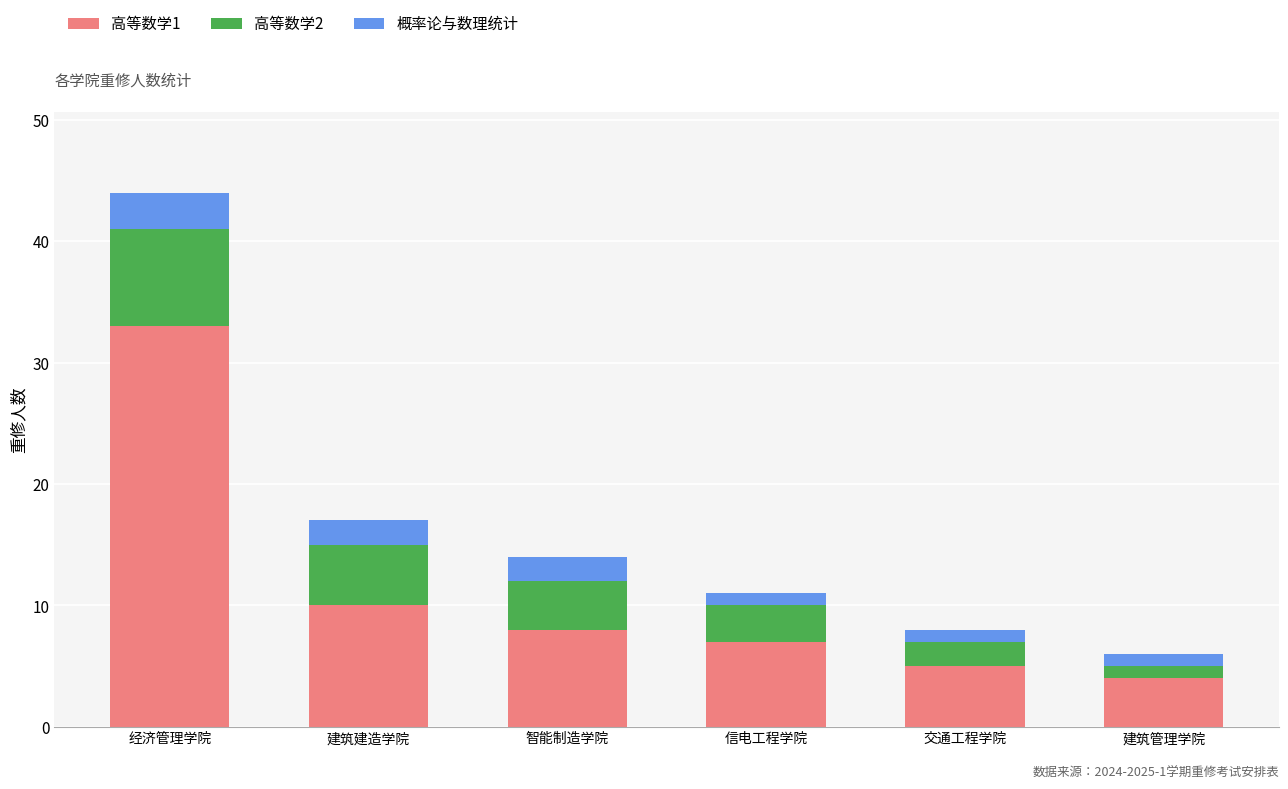

What is the sum of the 高等数学1 values at 建筑建造学院 and 交通工程学院?

15